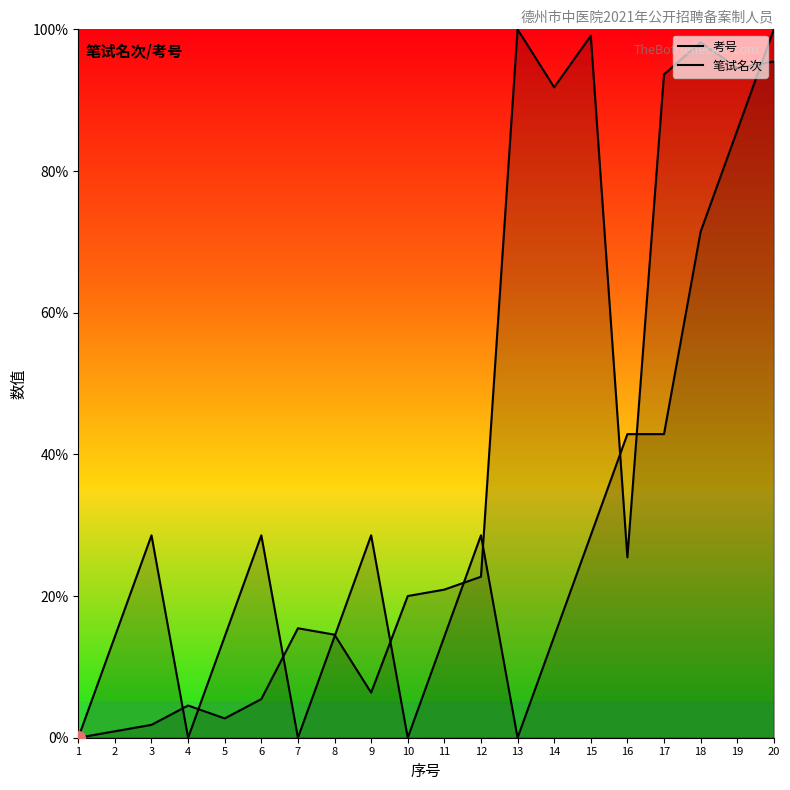

What is the difference between the highest and lowest values at 8?

0.3